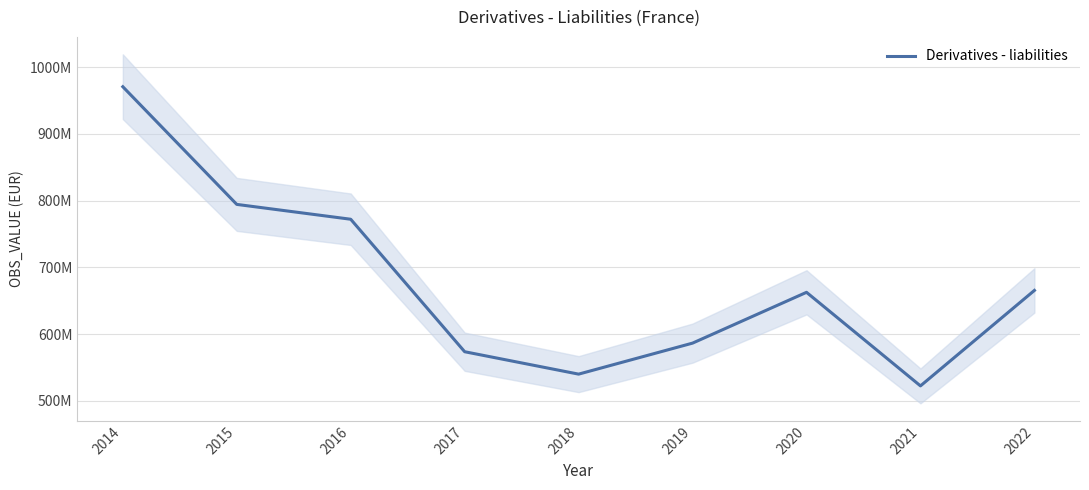

Where does the data first go above 662562795?

2014